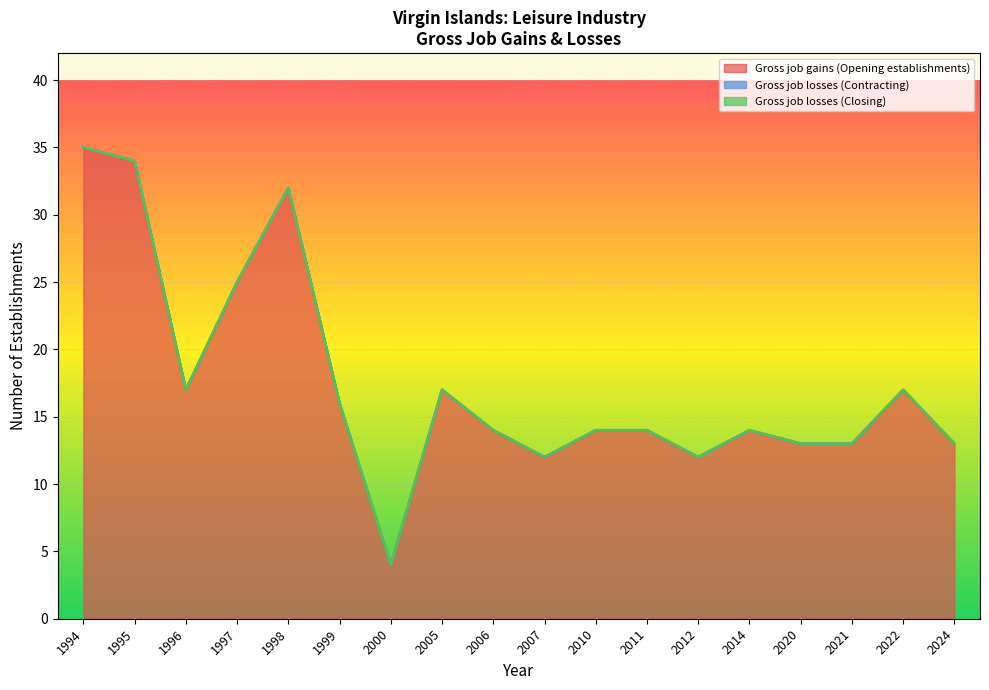

Between 2011 and 2024, which is larger?

2011